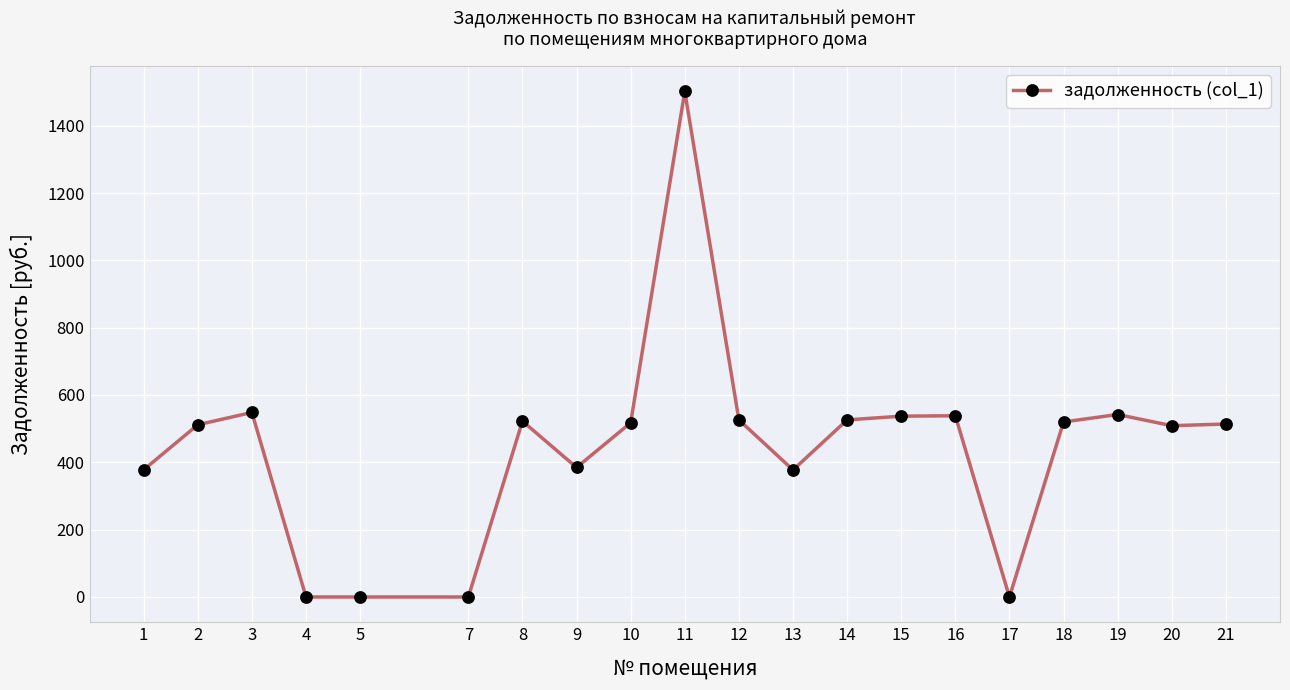

True or false: there are more than 0 points higher than both neighbors.

True